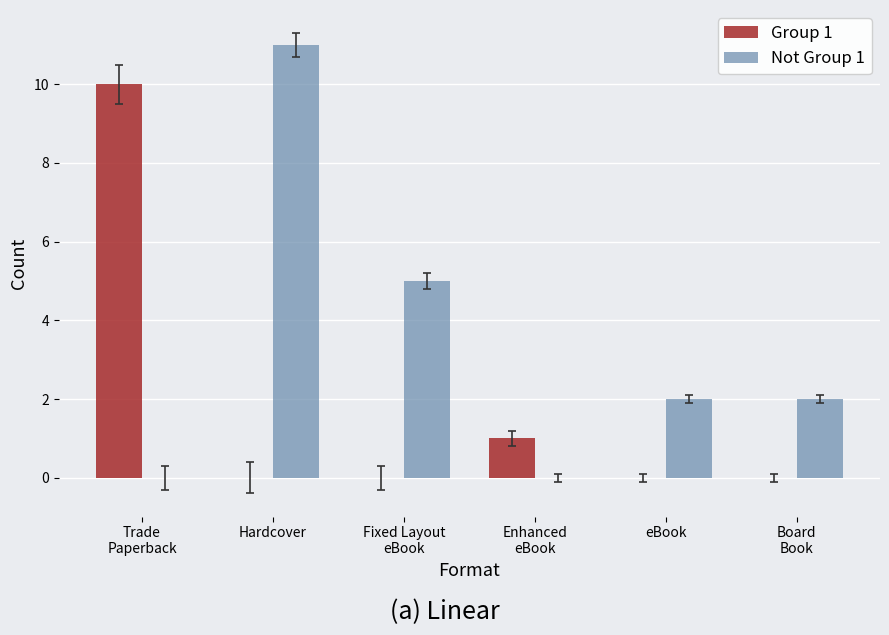

At which label does Not Group 1 reach its peak?

Hardcover